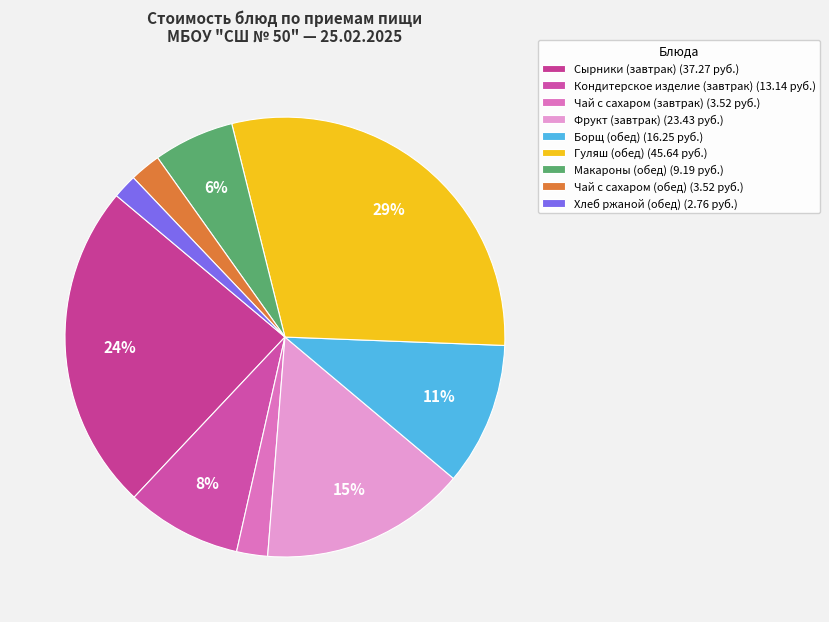

To the nearest percent, what is the average slice percentage?

11%